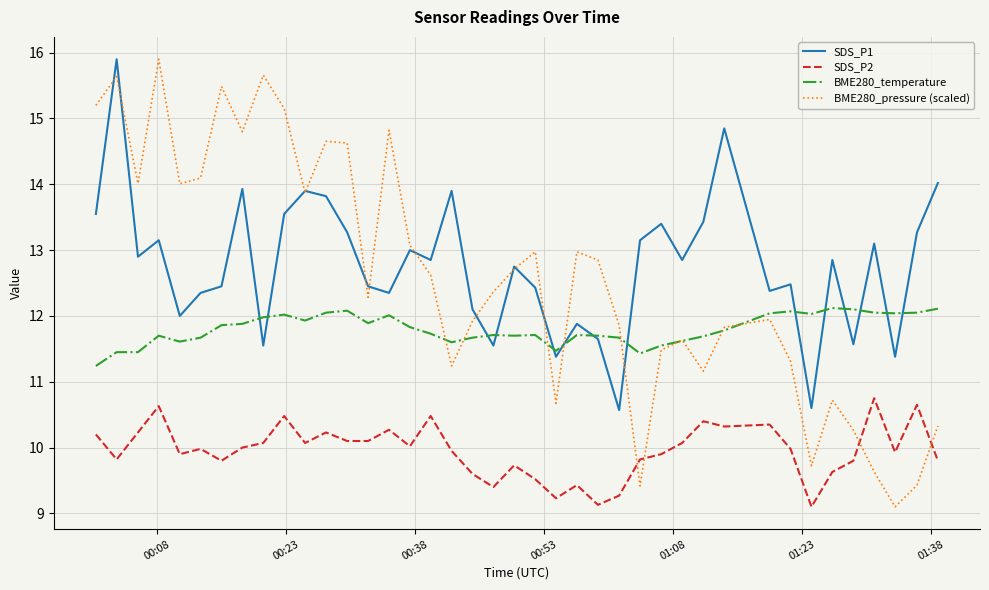

What is the minimum value for BME280_pressure (scaled)?

9.1